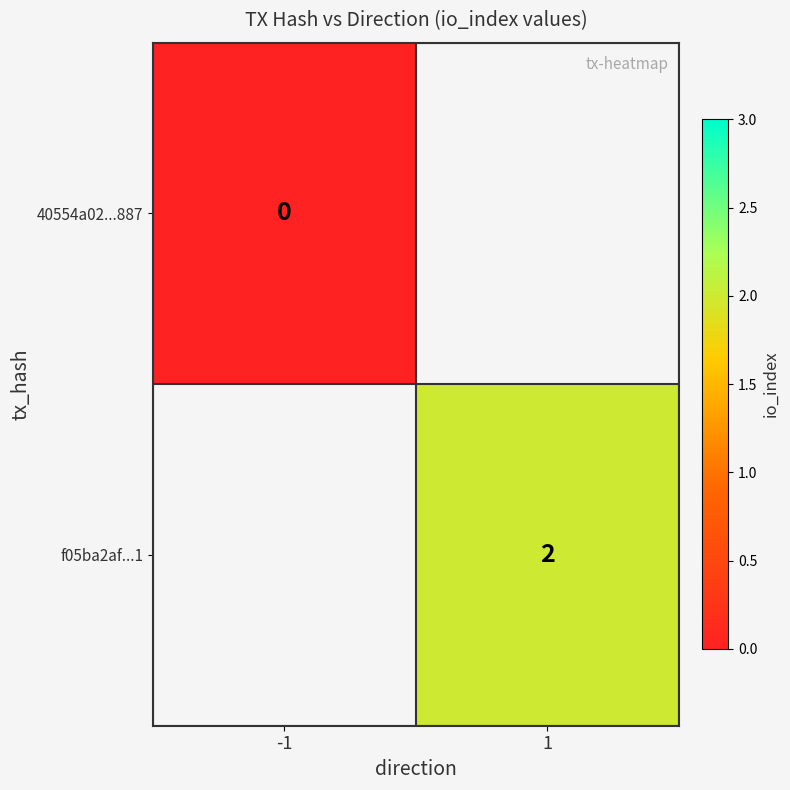

Which has a higher value, -1 or 1?

1